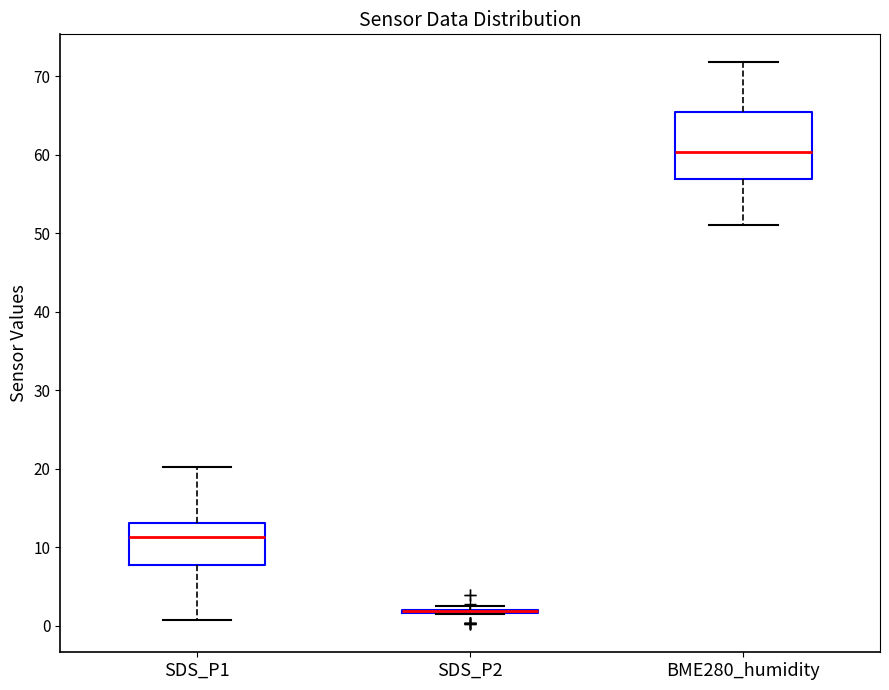

Which box is the tallest, from its lower edge to its upper edge?

BME280_humidity